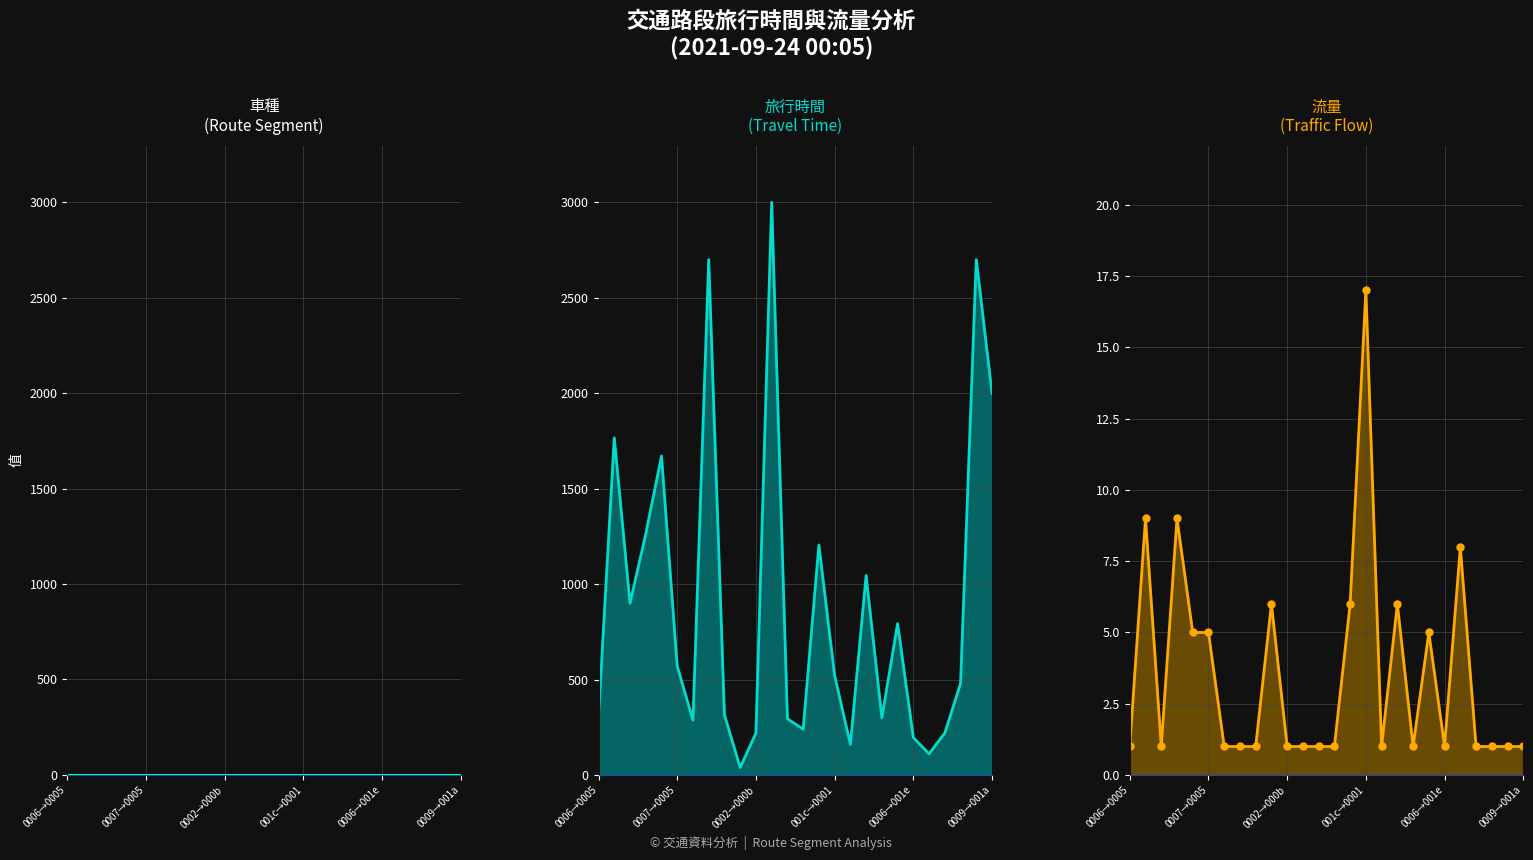

Which series has the largest range (max minus min)?

旅行時間